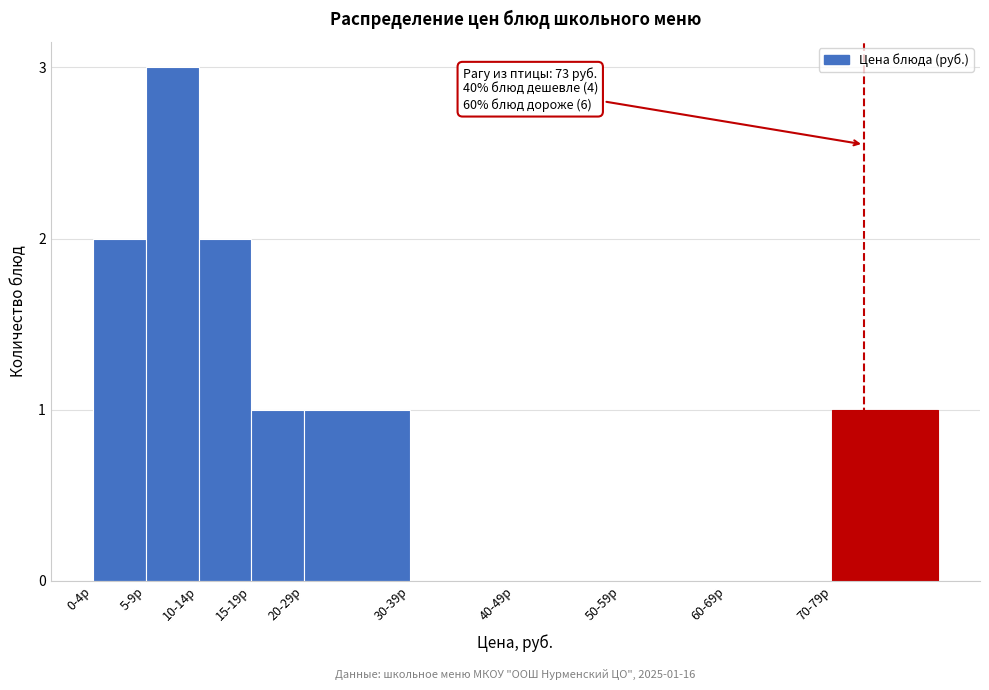

Reading left to right, extract all data points from this chart.

0-4р=2	5-9р=3	10-14р=2	15-19р=1	20-29р=1	30-39р=0	40-49р=0	50-59р=0	60-69р=0	70-79р=1